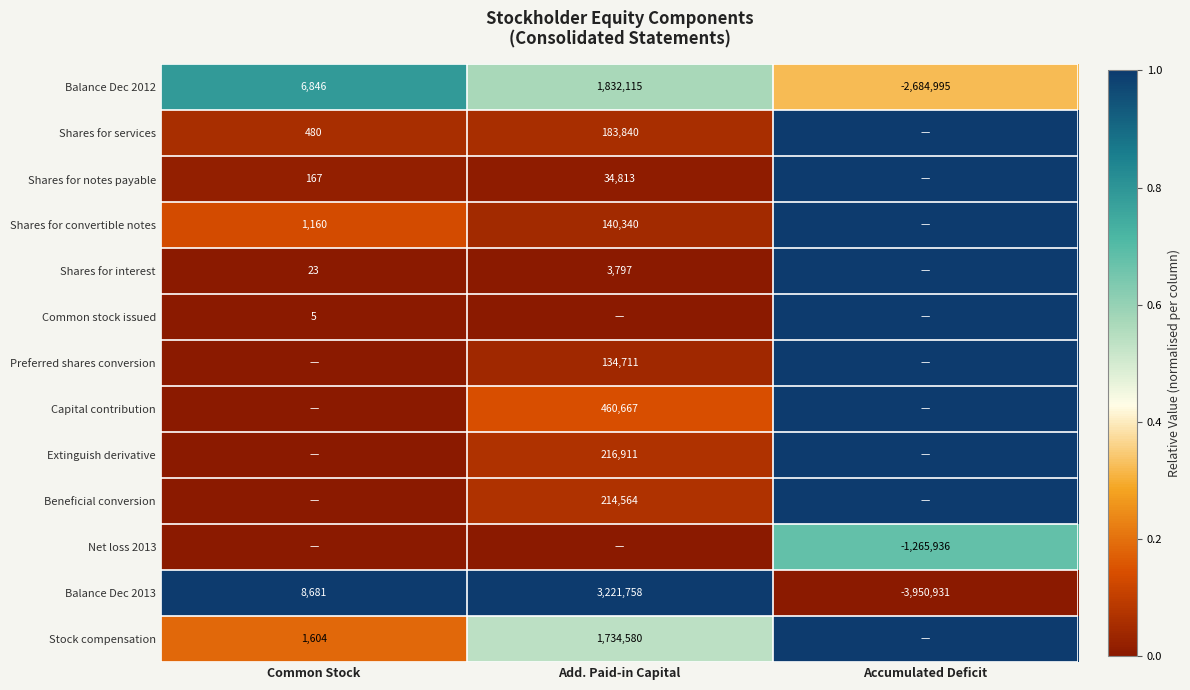

What is the sum of the Balance Dec 2013 values at Add. Paid-in Capital and Common Stock?

3230439